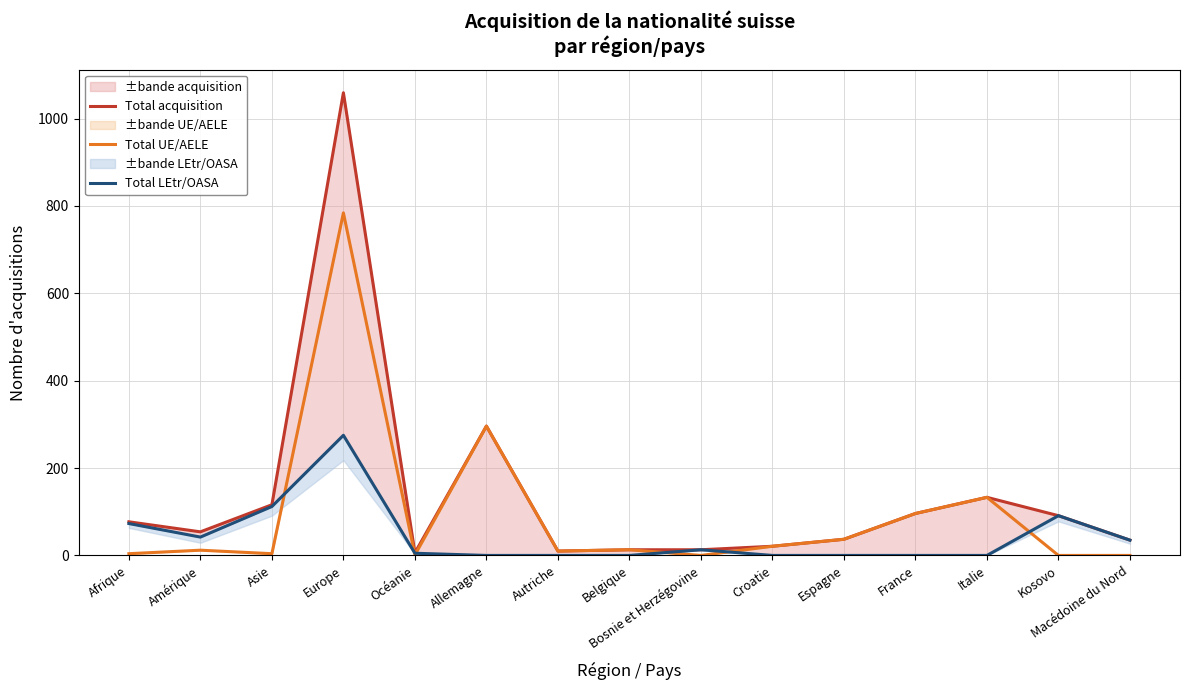

At Espagne, list the series in order from smallest to largest.

Total LEtr/OASA, Total acquisition, Total UE/AELE